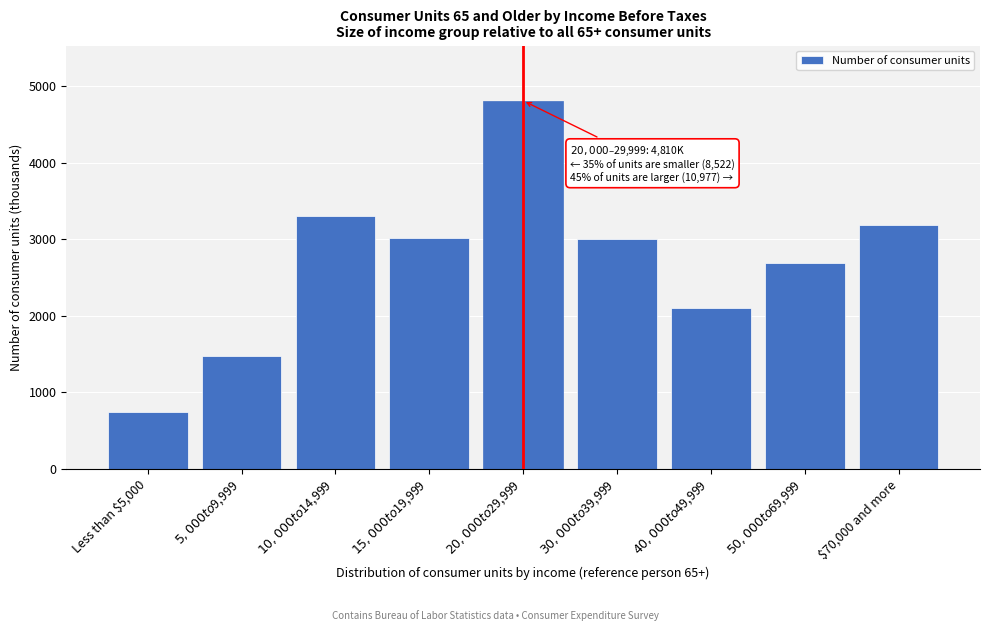

What is the average value?

2701